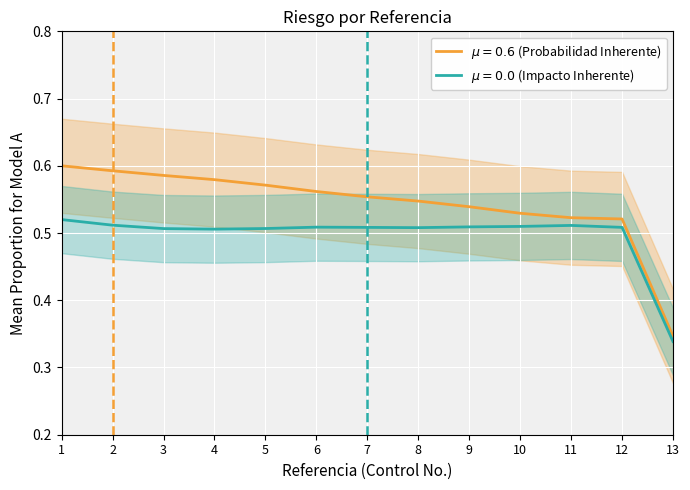

How many data points does each series have?

13